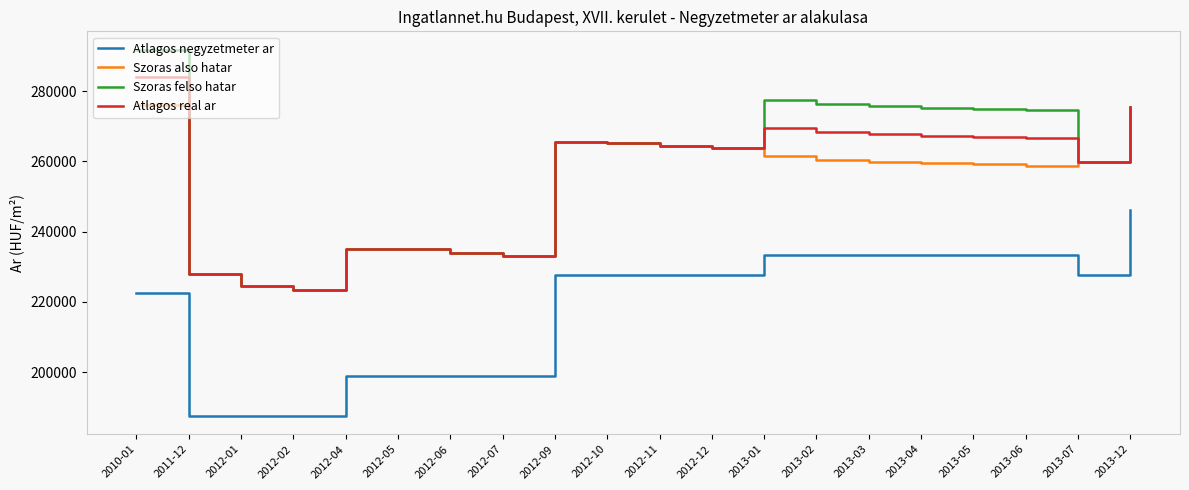

Which label corresponds to the largest value in the chart?

2010-01